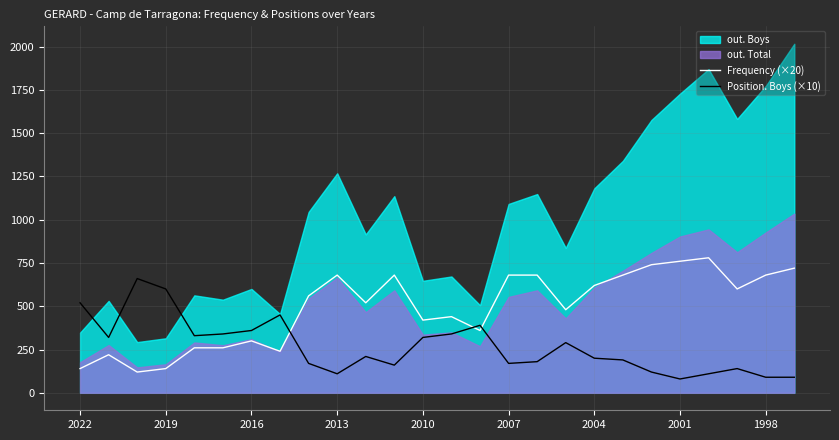

True or false: Position. Boys (×10) and Frequency (×20) cross at least once.

True